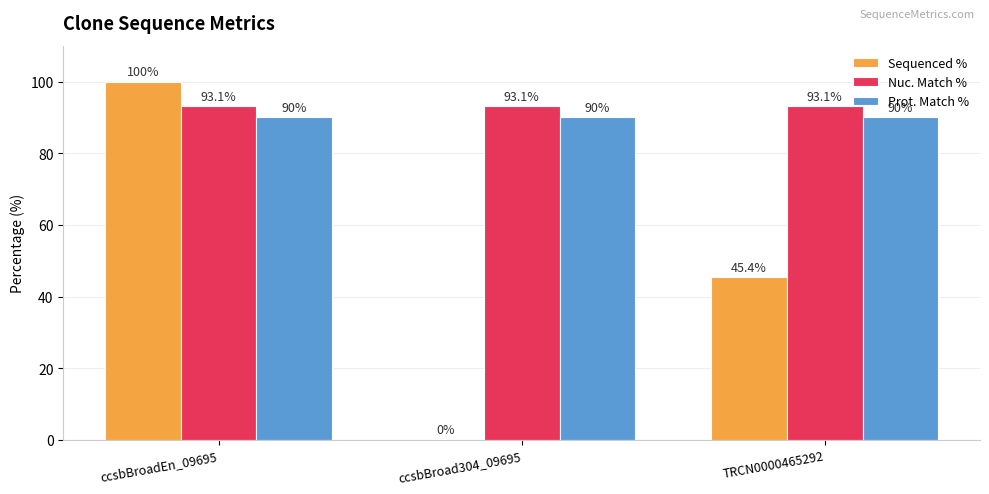

Reading right to left, list all the values displayed in this chart.

Sequenced %: TRCN0000465292=45.4	ccsbBroad304_09695=0.0	ccsbBroadEn_09695=100.0
Nuc. Match %: TRCN0000465292=93.1	ccsbBroad304_09695=93.1	ccsbBroadEn_09695=93.1
Prot. Match %: TRCN0000465292=90.0	ccsbBroad304_09695=90.0	ccsbBroadEn_09695=90.0